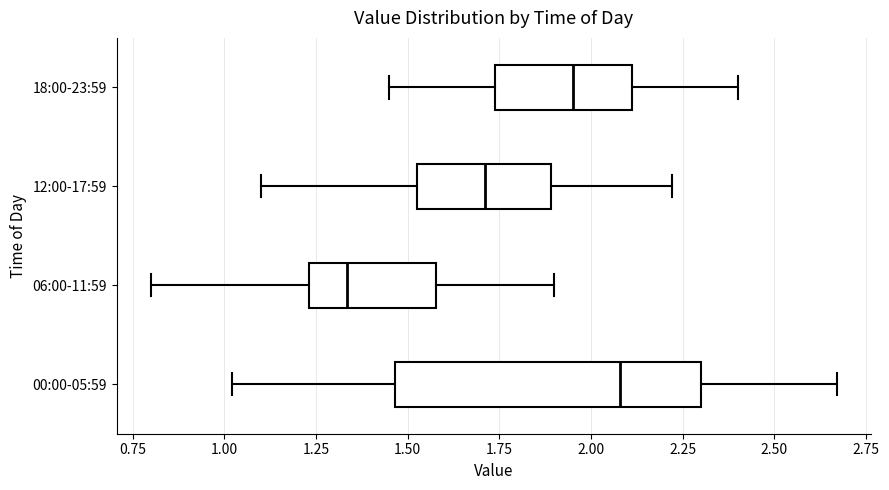

Reading bottom to top, read every box against the x-axis: the position of its median line, the range the box covers, and the ends of its whiskers. The values are not printed on the chart, so give them approximately, as read against the axis.

00:00-05:59: median 2.10, box 1.45 to 2.30, whiskers 1.00 to 2.65
06:00-11:59: median 1.35, box 1.25 to 1.60, whiskers 0.80 to 1.90
12:00-17:59: median 1.70, box 1.55 to 1.90, whiskers 1.10 to 2.20
18:00-23:59: median 1.95, box 1.75 to 2.10, whiskers 1.45 to 2.40